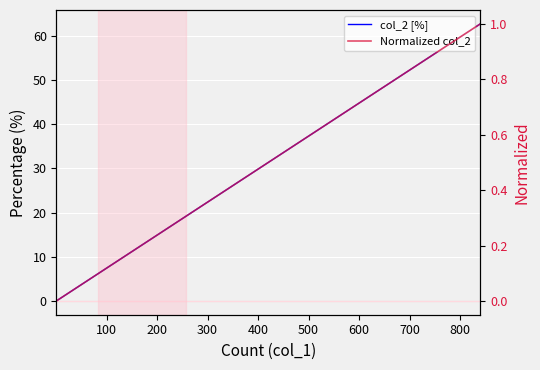

True or false: Normalized col_2 has more than 1 interior local peaks.

False